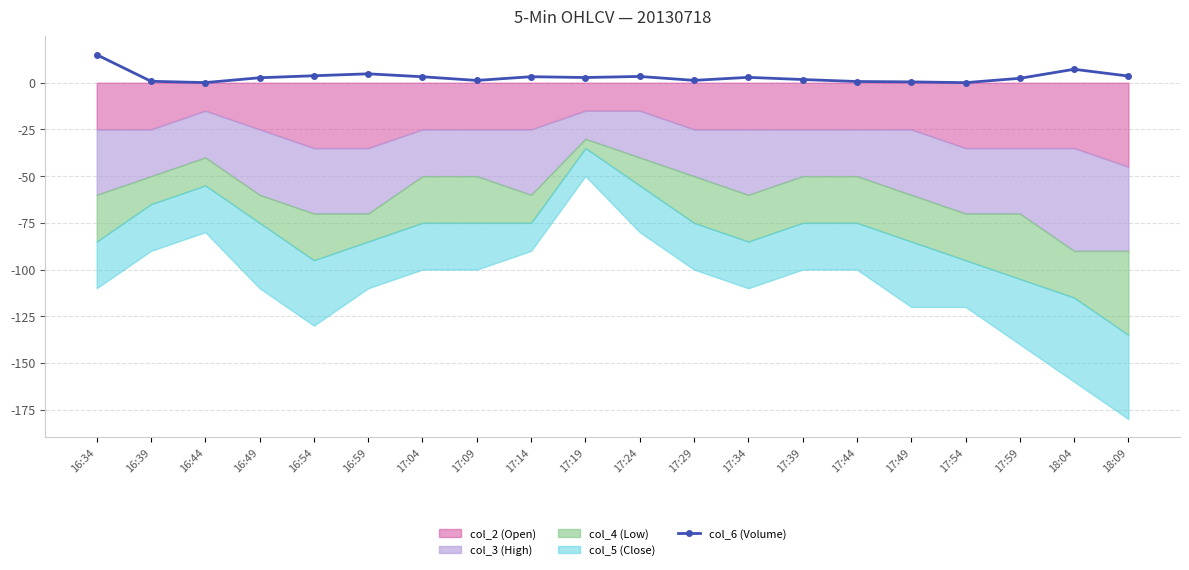

What is the average value?

3.0